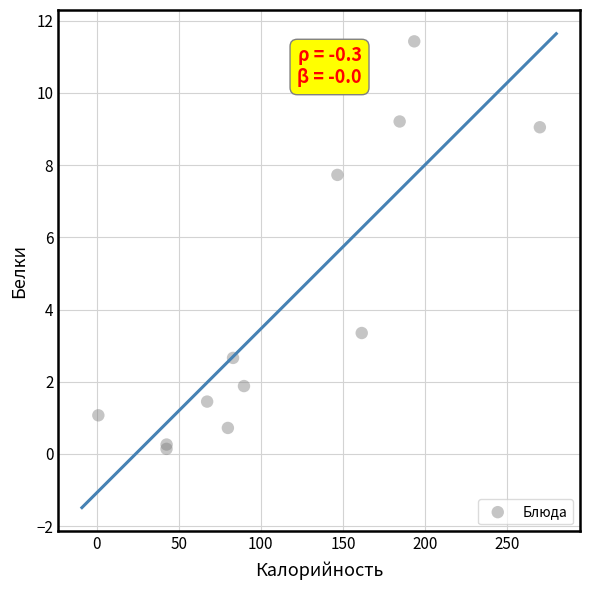

What Y value in the scatter plot is closest to 5?

3.4